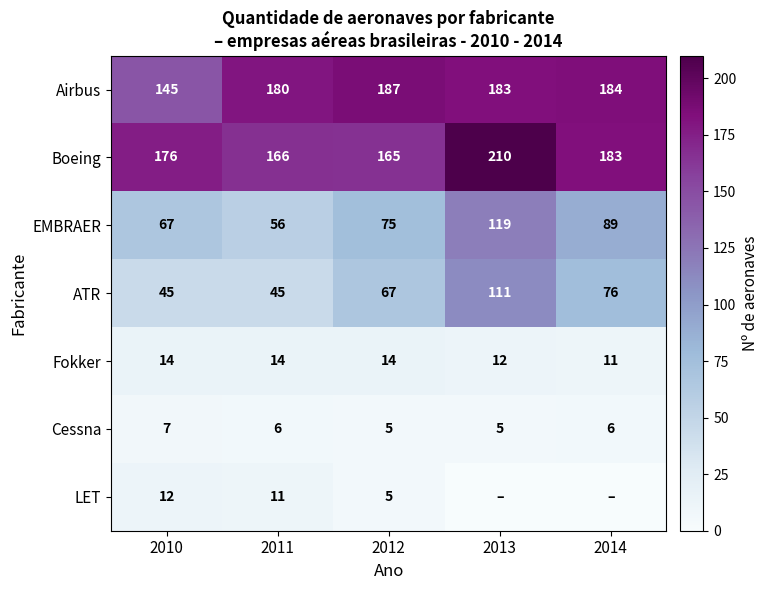

Rank the categories by Boeing value from highest to lowest.

2013, 2014, 2010, 2011, 2012